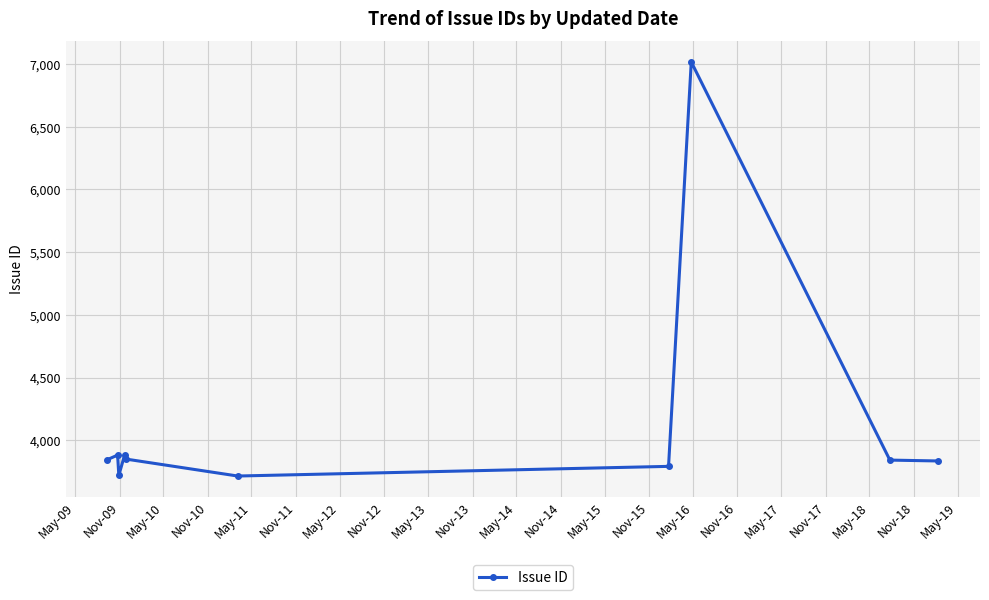

What is the difference between the maximum and minimum values?

3302